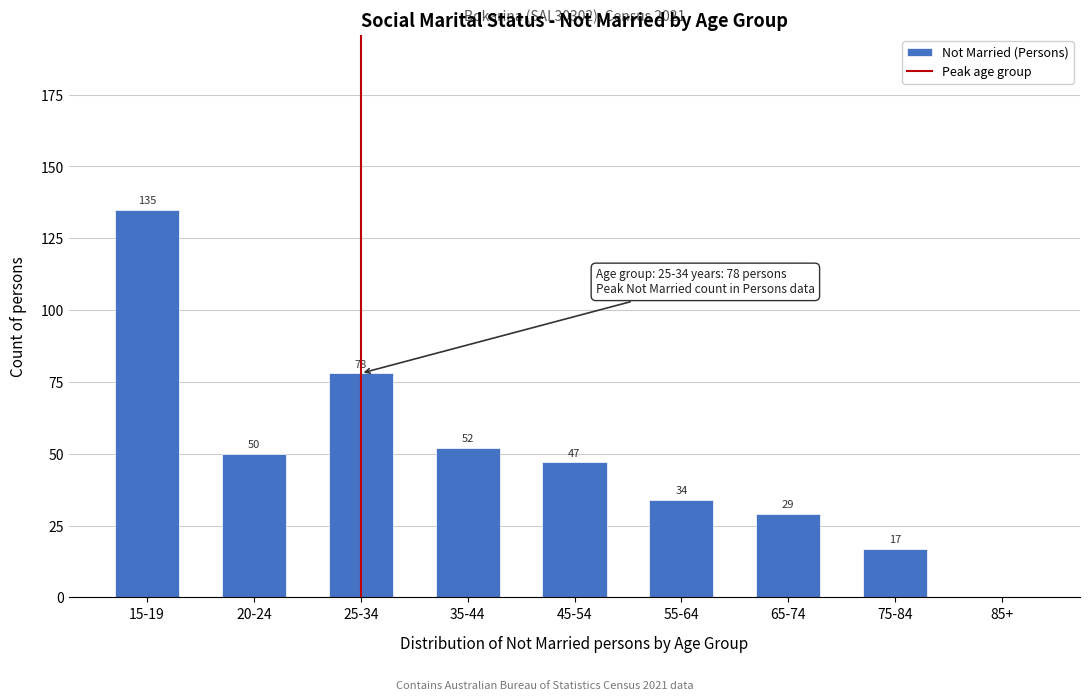

Reading right to left, transcribe all the data shown in this chart.

85+=0	75-84=17	65-74=29	55-64=34	45-54=47	35-44=52	25-34=78	20-24=50	15-19=135